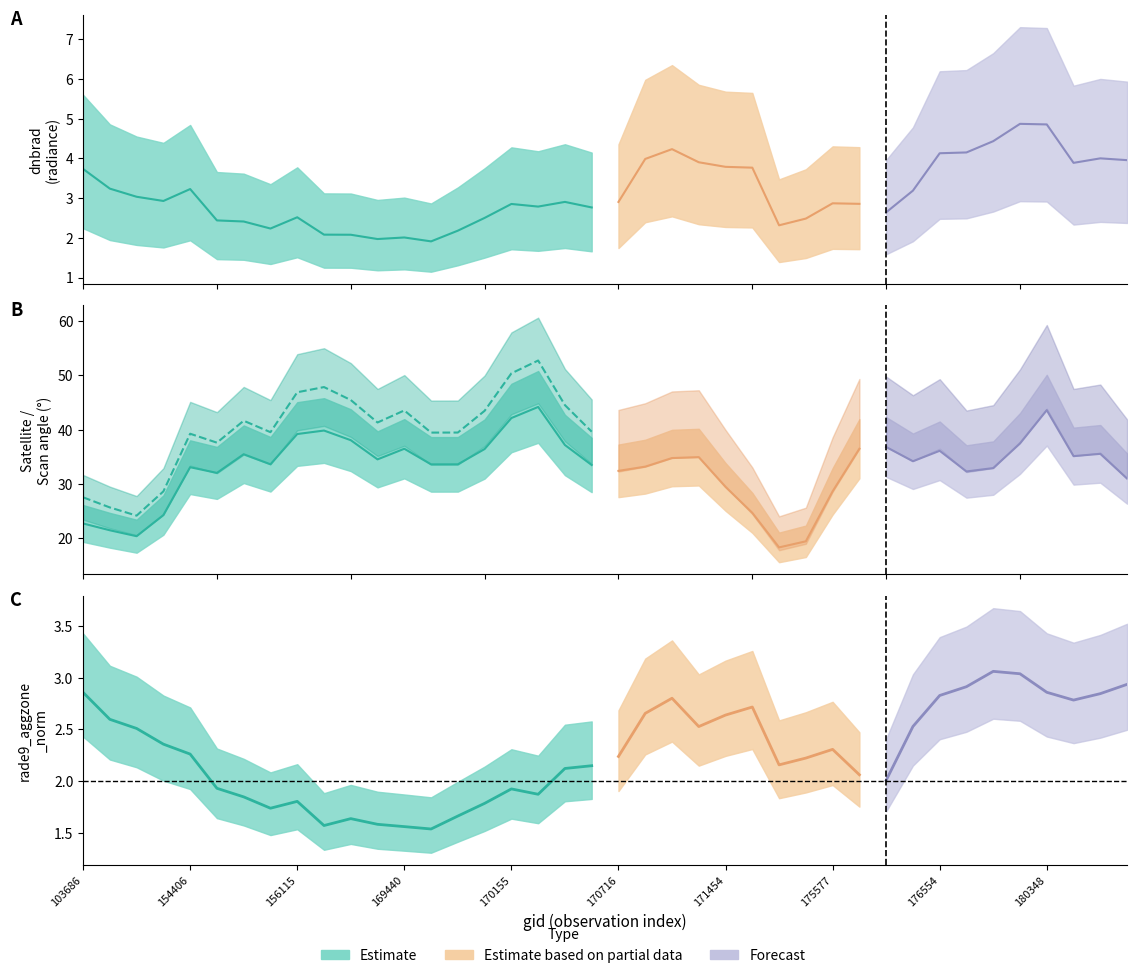

What is the value of the satz point at the 9th from the left?

40.3